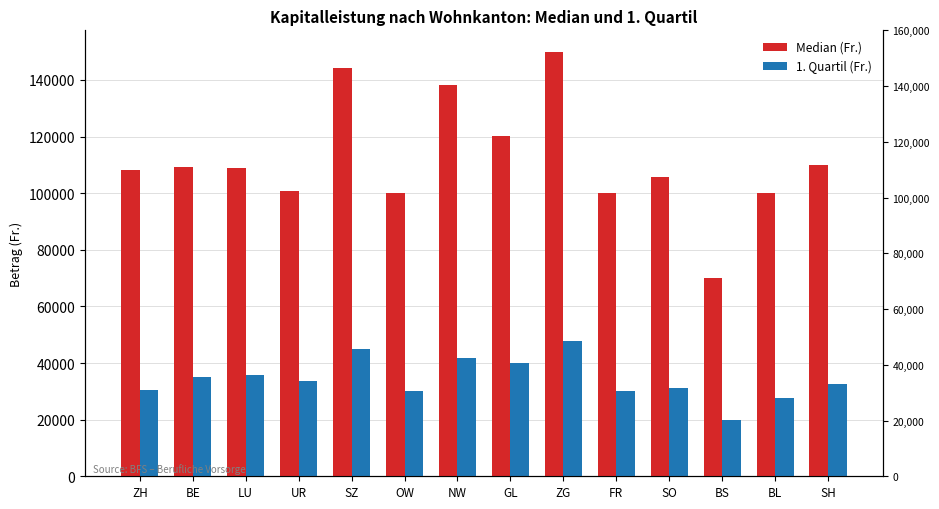

Reading left to right, what are all the values shown in this chart?

Median (Fr.): ZH=108171.0	BE=109310.5	LU=109044.5	UR=100733.0	SZ=144369.0	OW=99927.0	NW=138310.0	GL=120309.0	ZG=150000.0	FR=100000.0	SO=105561.0	BS=69910.0	BL=100000.0	SH=109946.0
1. Quartil (Fr.): ZH=30597.0	BE=35120.5	LU=35842.0	UR=33544.0	SZ=45020.0	OW=30057.5	NW=41863.0	GL=39949.0	ZG=47785.0	FR=30000.0	SO=31345.0	BS=20046.0	BL=27544.0	SH=32458.0